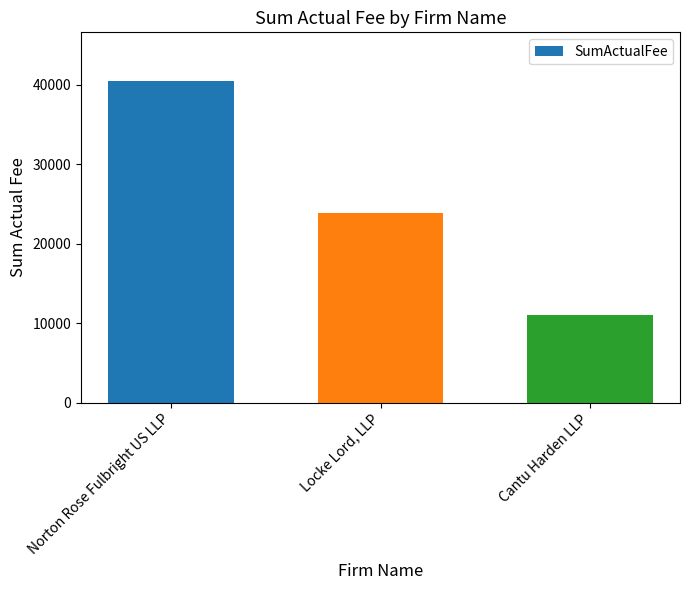

Which label corresponds to the largest value in the chart?

Norton Rose Fulbright US LLP